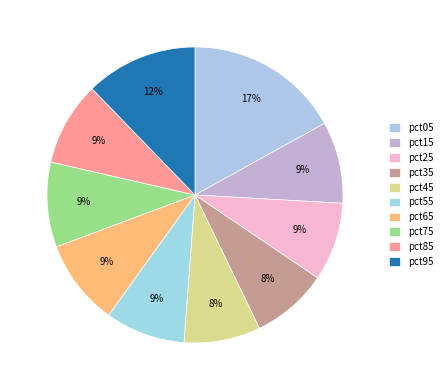

Which category has the biggest portion of the pie?

pct05